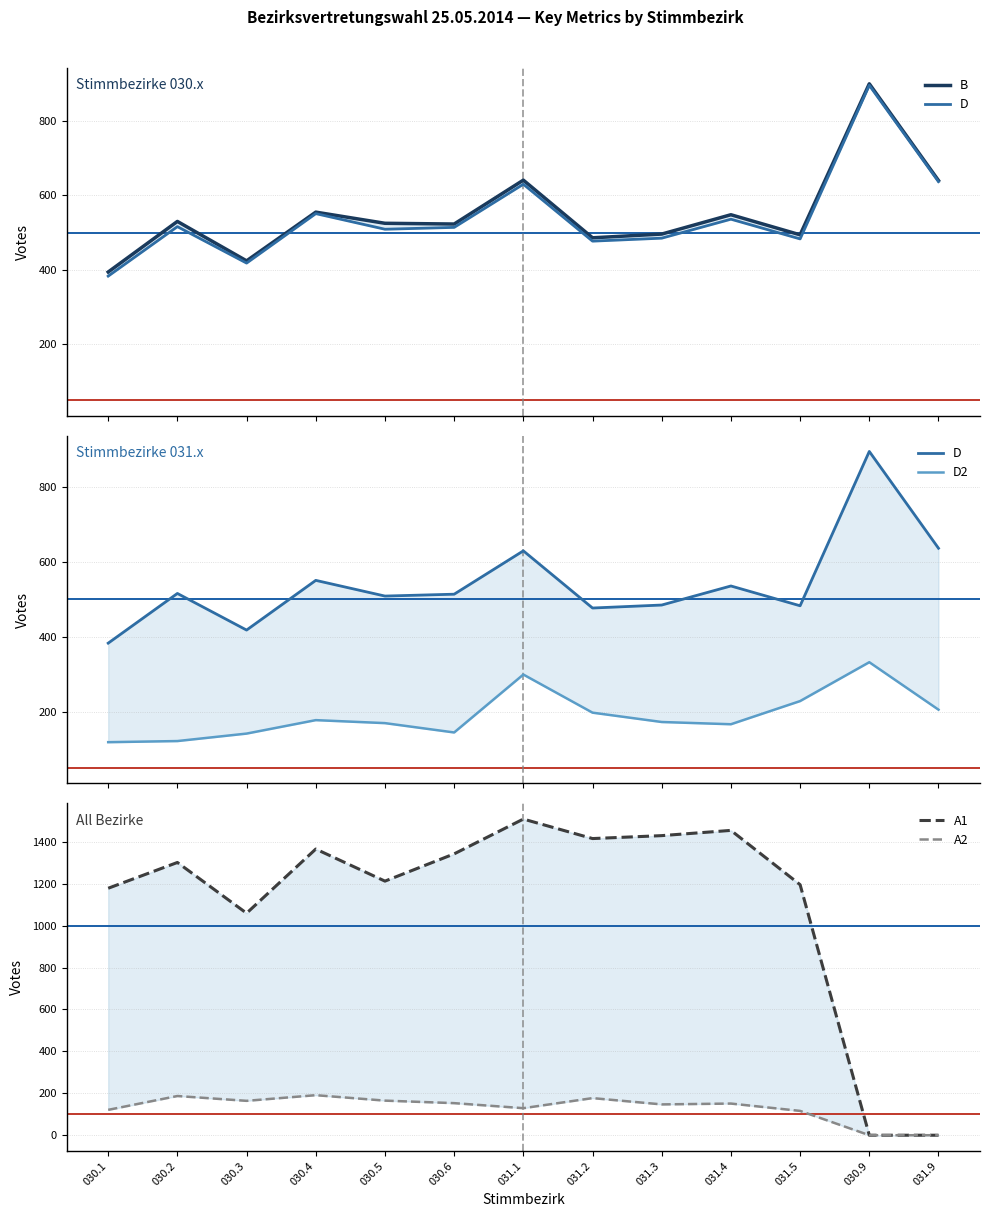

How many interior local valleys does the D series have?

4